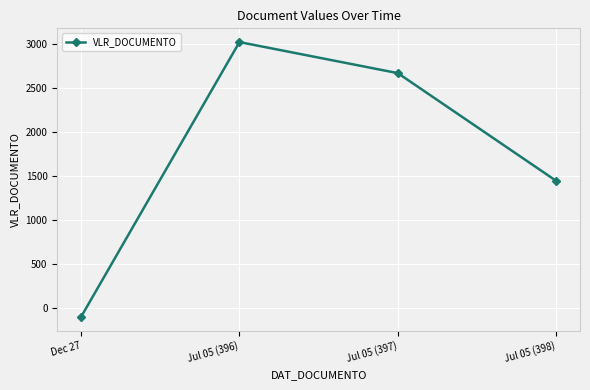

At which category does the data reach its first local peak?

Jul 05 (396)